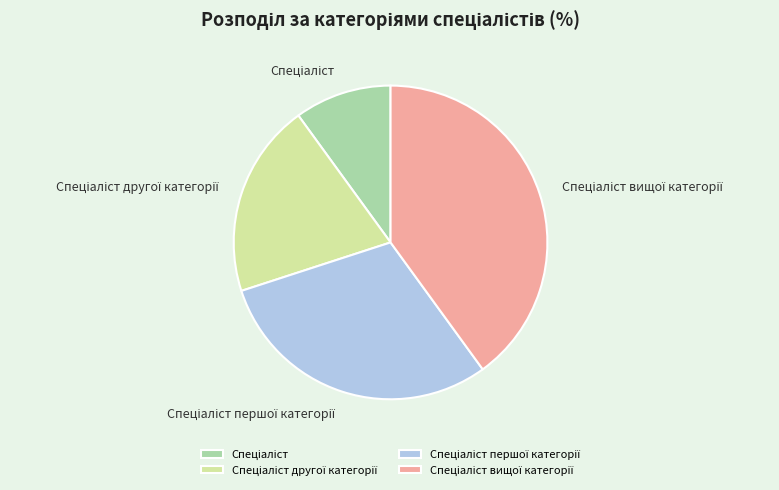

Is there any slice that represents more than half of the pie?

No